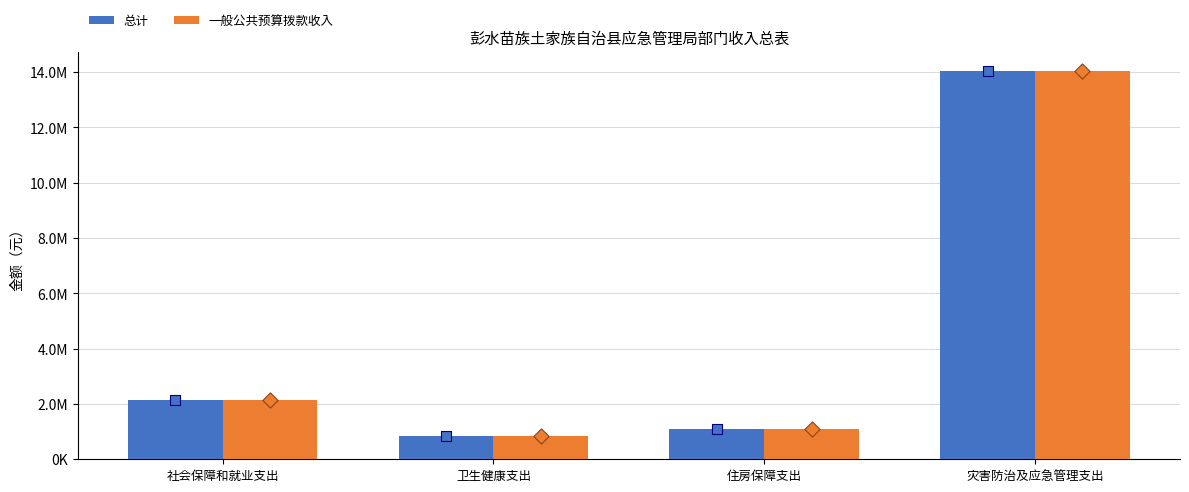

Which series contains the highest Y value?

总计